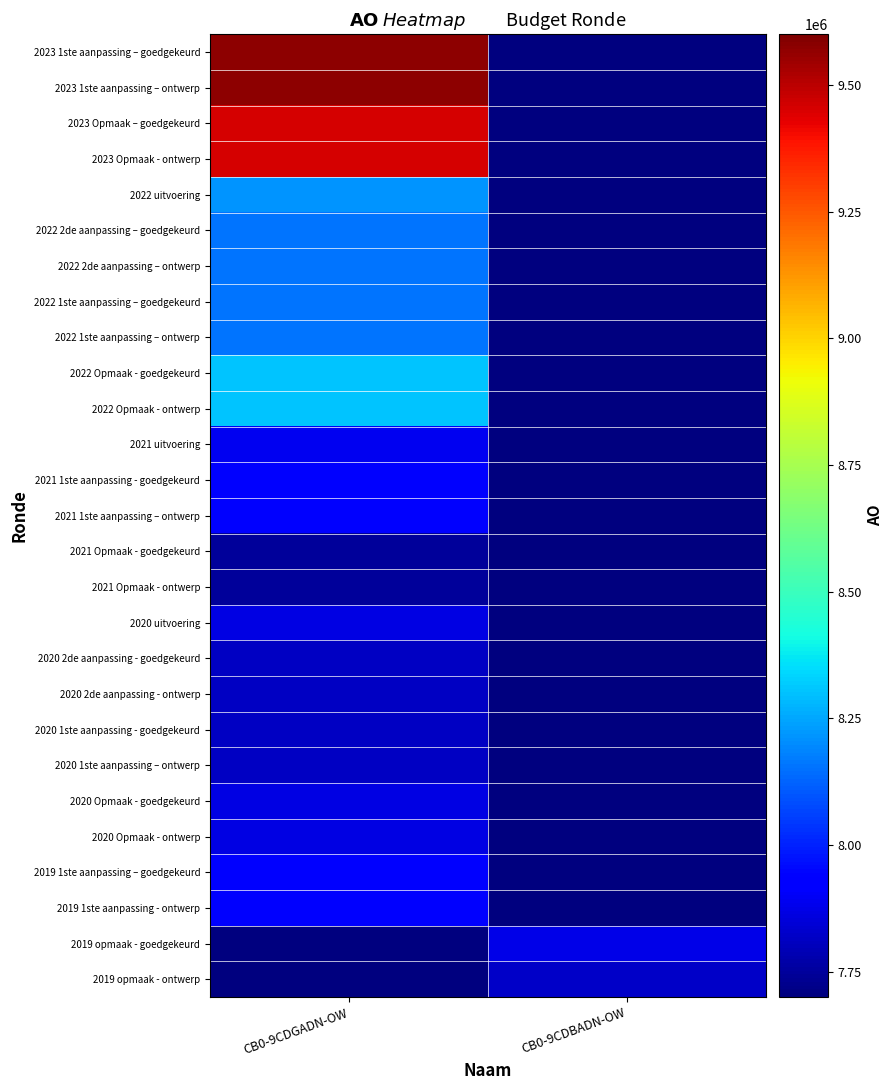

Reading left to right, what are all the values shown in this chart?

2023 1ste aanpassing – goedgekeurd: CB0-9CDGADN-OW=9573667	CB0-9CDBADN-OW=0
2023 1ste aanpassing – ontwerp: CB0-9CDGADN-OW=9573667	CB0-9CDBADN-OW=0
2023 Opmaak – goedgekeurd: CB0-9CDGADN-OW=9452698	CB0-9CDBADN-OW=0
2023 Opmaak - ontwerp: CB0-9CDGADN-OW=9452698	CB0-9CDBADN-OW=0
2022 uitvoering: CB0-9CDGADN-OW=8217810	CB0-9CDBADN-OW=0
2022 2de aanpassing – goedgekeurd: CB0-9CDGADN-OW=8159601	CB0-9CDBADN-OW=0
2022 2de aanpassing – ontwerp: CB0-9CDGADN-OW=8159601	CB0-9CDBADN-OW=0
2022 1ste aanpassing – goedgekeurd: CB0-9CDGADN-OW=8159601	CB0-9CDBADN-OW=0
2022 1ste aanpassing – ontwerp: CB0-9CDGADN-OW=8159601	CB0-9CDBADN-OW=0
2022 Opmaak - goedgekeurd: CB0-9CDGADN-OW=8304538	CB0-9CDBADN-OW=0
2022 Opmaak - ontwerp: CB0-9CDGADN-OW=8304538	CB0-9CDBADN-OW=0
2021 uitvoering: CB0-9CDGADN-OW=7891949	CB0-9CDBADN-OW=0
2021 1ste aanpassing - goedgekeurd: CB0-9CDGADN-OW=7923895	CB0-9CDBADN-OW=0
2021 1ste aanpassing – ontwerp: CB0-9CDGADN-OW=7923895	CB0-9CDBADN-OW=0
2021 Opmaak - goedgekeurd: CB0-9CDGADN-OW=7750969	CB0-9CDBADN-OW=0
2021 Opmaak - ontwerp: CB0-9CDGADN-OW=7750969	CB0-9CDBADN-OW=0
2020 uitvoering: CB0-9CDGADN-OW=7870682	CB0-9CDBADN-OW=0
2020 2de aanpassing - goedgekeurd: CB0-9CDGADN-OW=7817845	CB0-9CDBADN-OW=0
2020 2de aanpassing - ontwerp: CB0-9CDGADN-OW=7817845	CB0-9CDBADN-OW=0
2020 1ste aanpassing - goedgekeurd: CB0-9CDGADN-OW=7817845	CB0-9CDBADN-OW=0
2020 1ste aanpassing – ontwerp: CB0-9CDGADN-OW=7817845	CB0-9CDBADN-OW=0
2020 Opmaak - goedgekeurd: CB0-9CDGADN-OW=7866137	CB0-9CDBADN-OW=0
2020 Opmaak - ontwerp: CB0-9CDGADN-OW=7866137	CB0-9CDBADN-OW=0
2019 1ste aanpassing – goedgekeurd: CB0-9CDGADN-OW=7920717	CB0-9CDBADN-OW=0
2019 1ste aanpassing - ontwerp: CB0-9CDGADN-OW=7920717	CB0-9CDBADN-OW=0
2019 opmaak - goedgekeurd: CB0-9CDGADN-OW=0	CB0-9CDBADN-OW=7871740
2019 opmaak - ontwerp: CB0-9CDGADN-OW=0	CB0-9CDBADN-OW=7822658